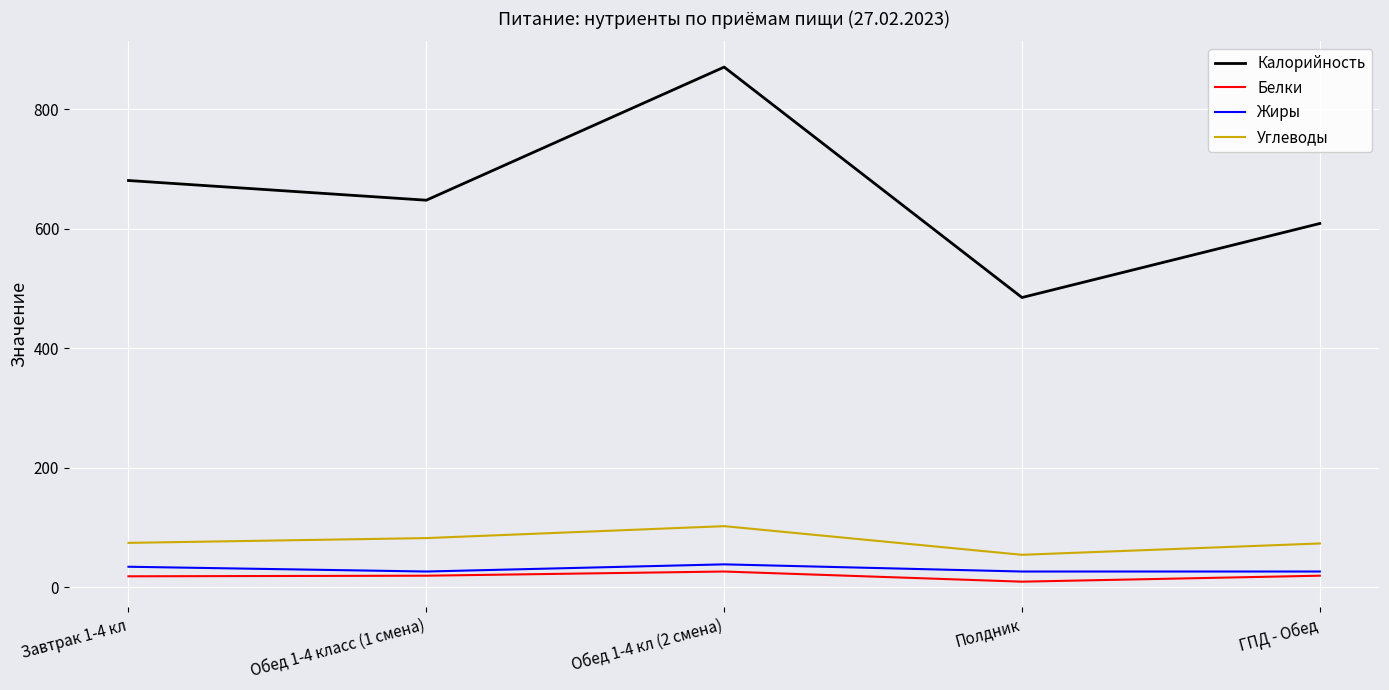

What is the minimum value shown in the chart?

9